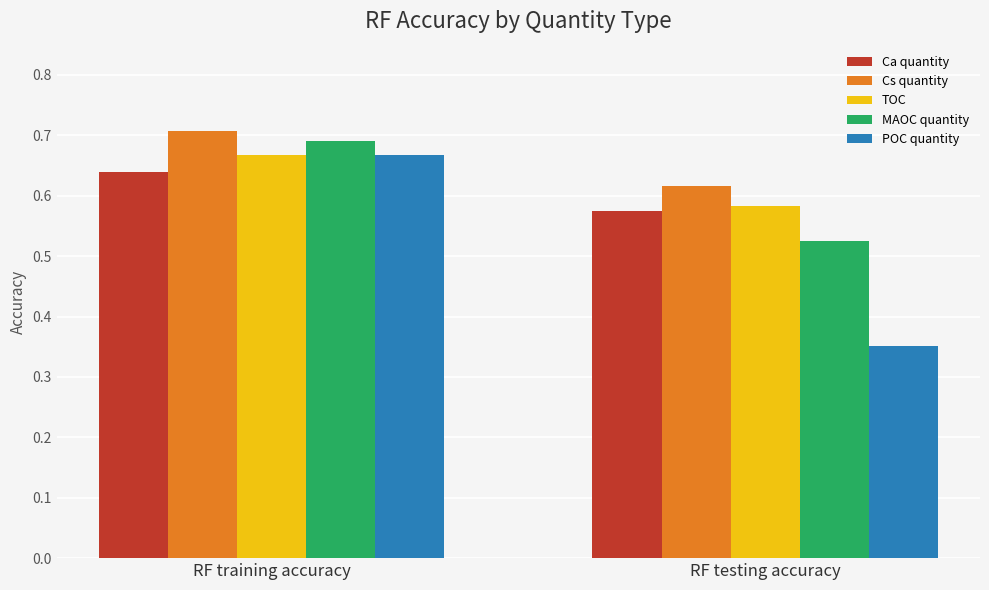

The TOC series shows 0.8 at RF testing accuracy. True or false?

False